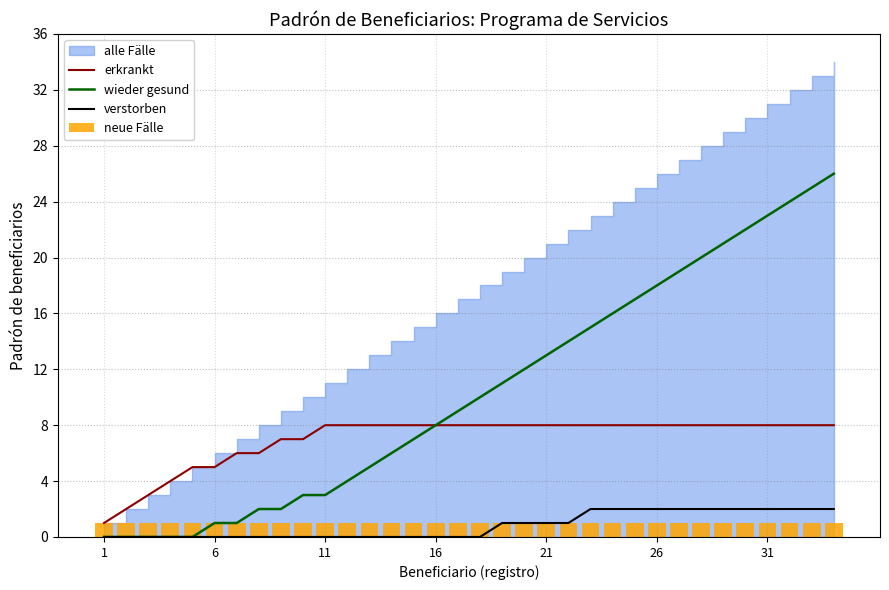

What is the difference between the maximum and second lowest values in the verstorben series?

2